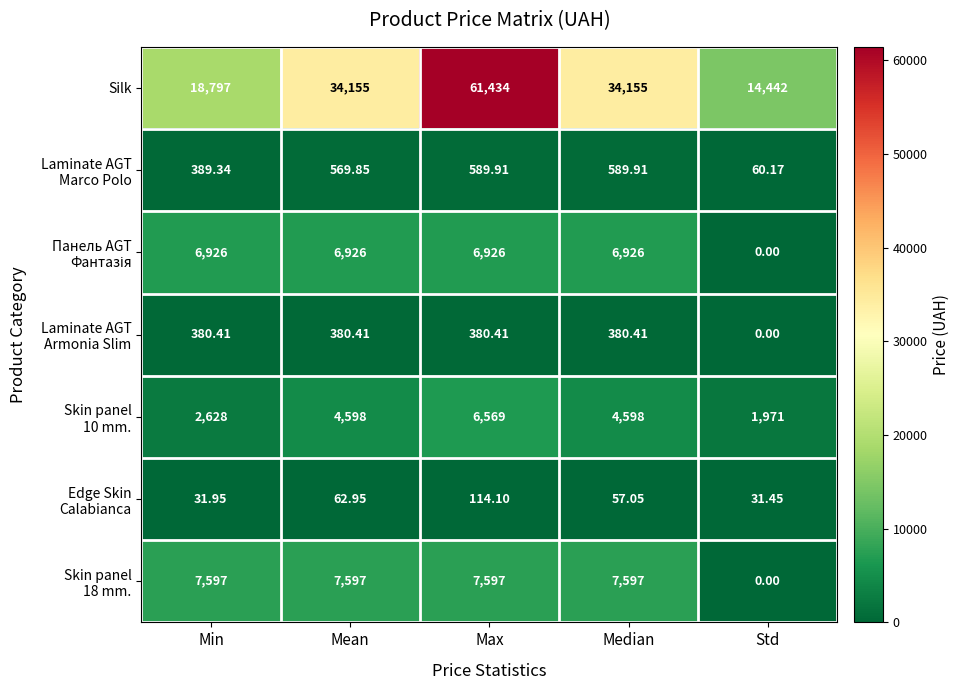

At which category is the sum across all series the highest?

Max